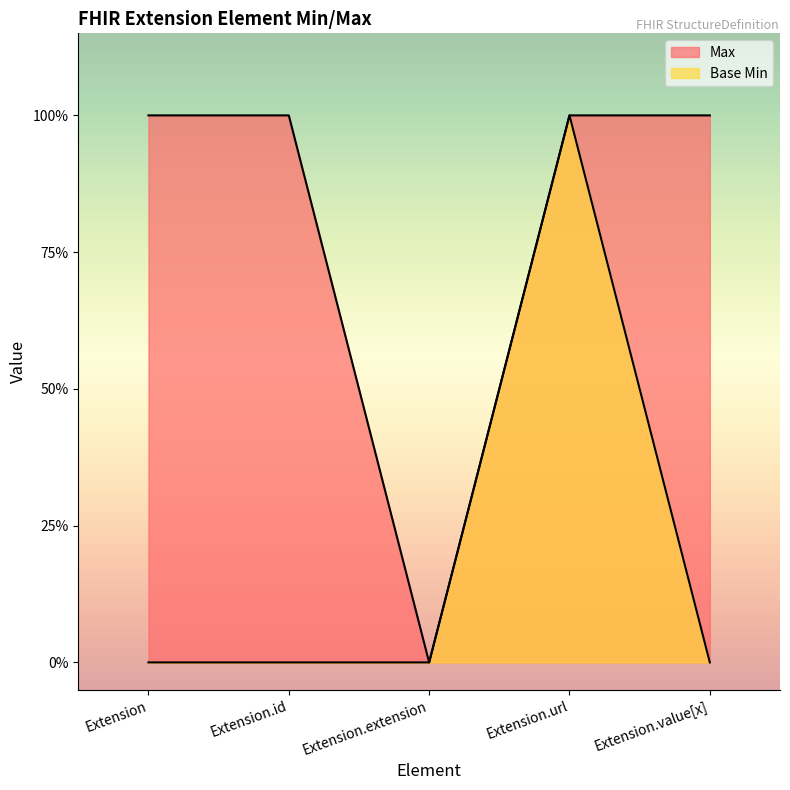

At how many categories does at least one series exceed 0?

4